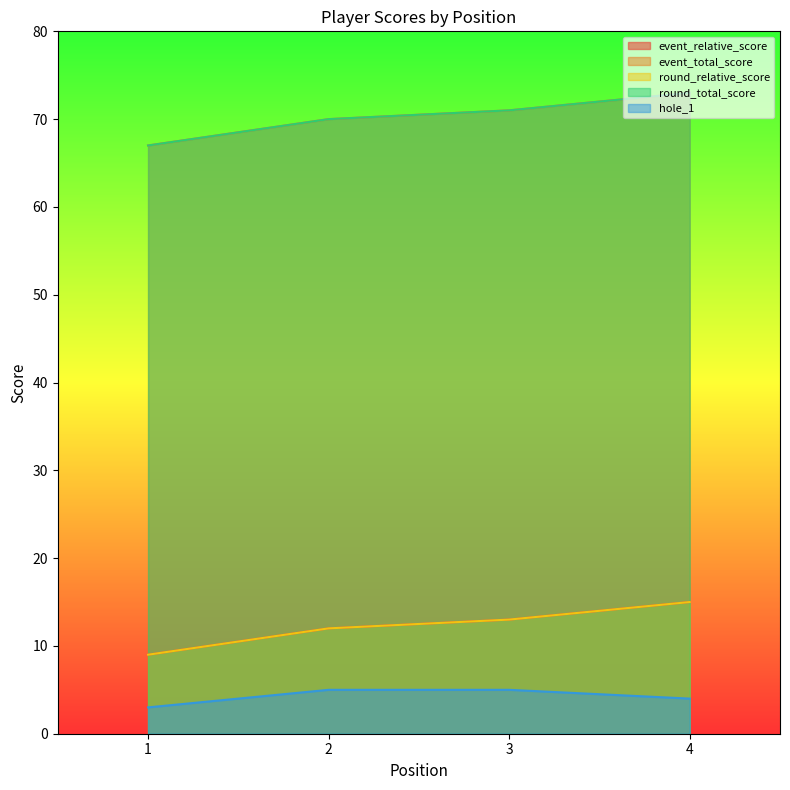

Which series has the largest range (max minus min)?

event_relative_score